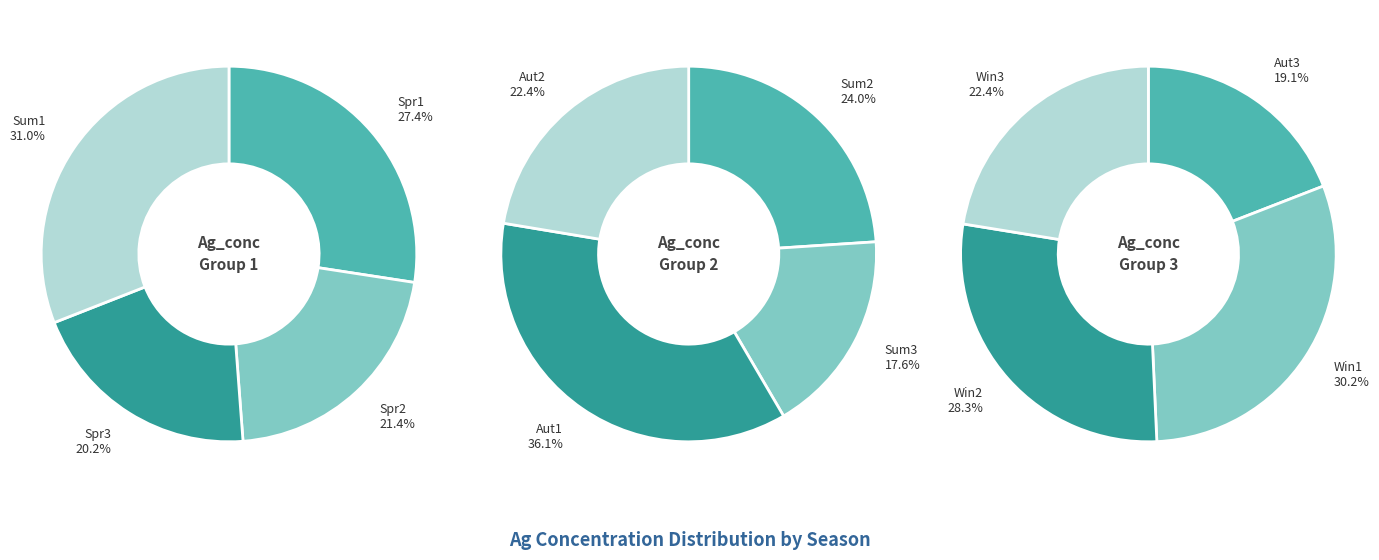

Count the number of slices in the pie.

12